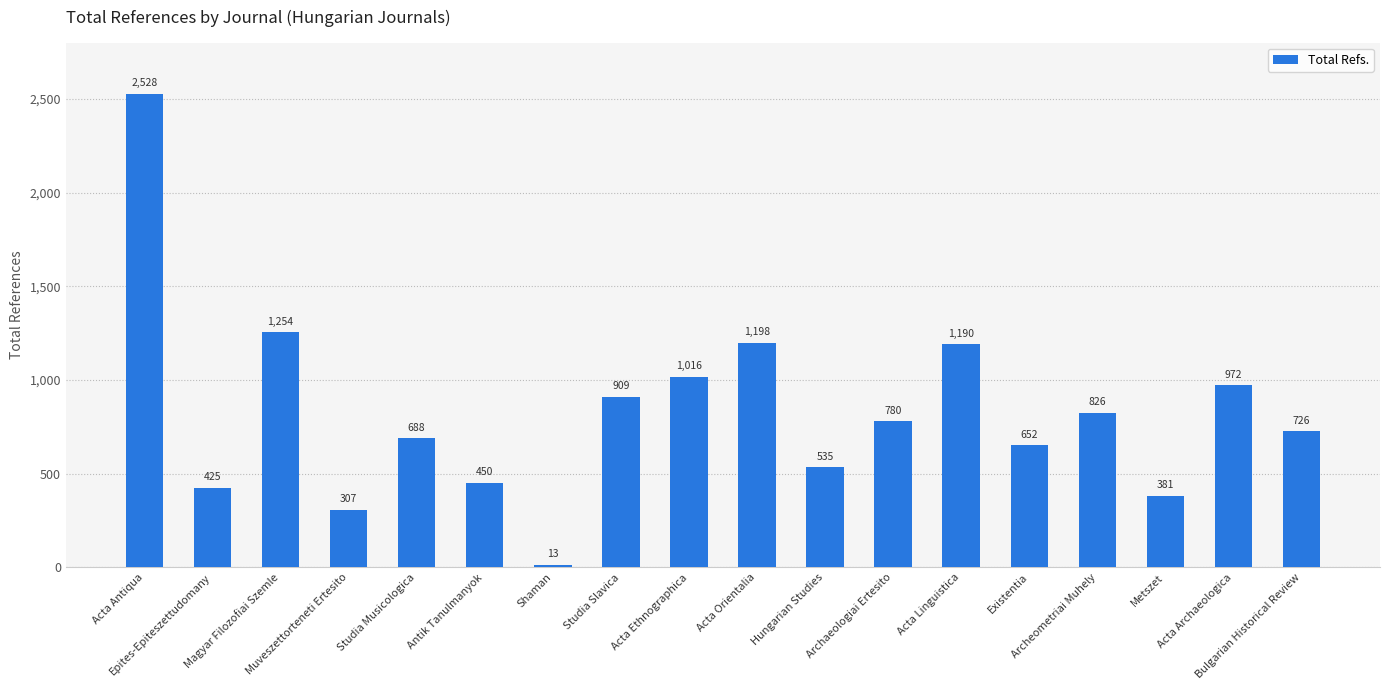

How many values are below 780?

9